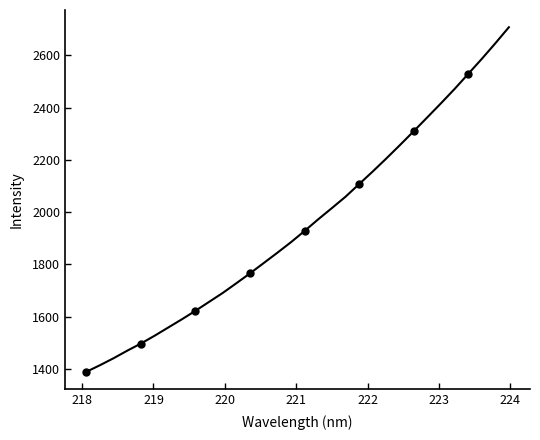

Does the chart have visible grid lines?

No